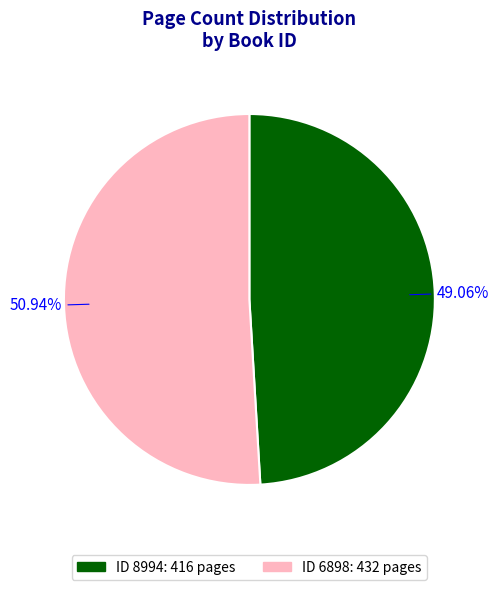

Rank the categories by value from highest to lowest.

ID 6898: 432 pages, ID 8994: 416 pages